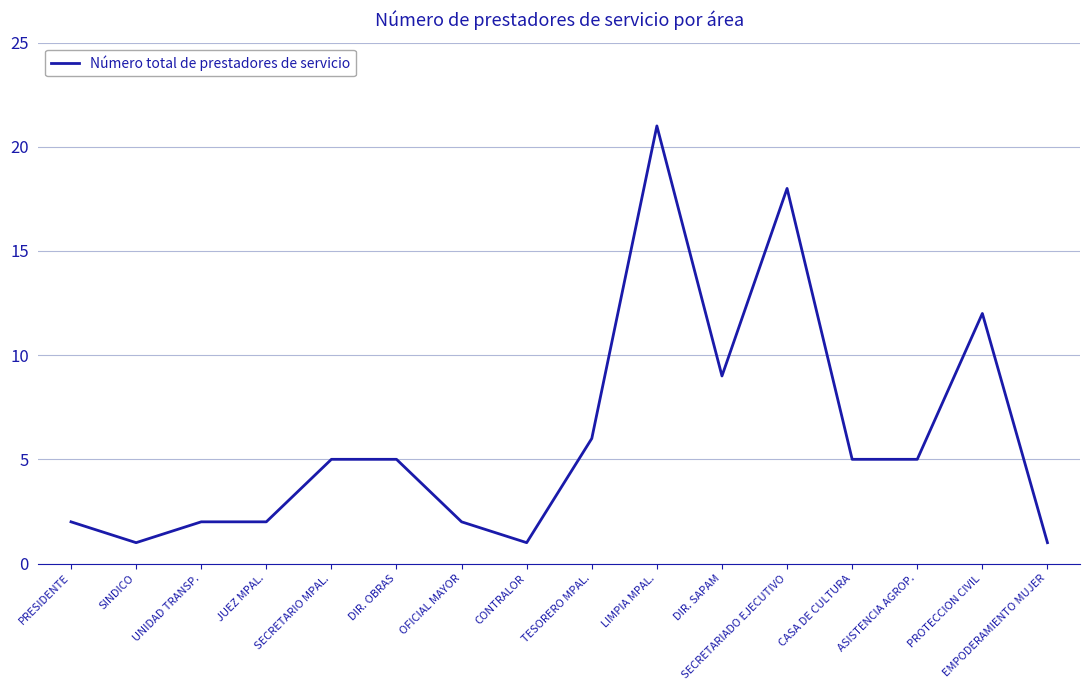

What position from the left is DIR. SAPAM?

11